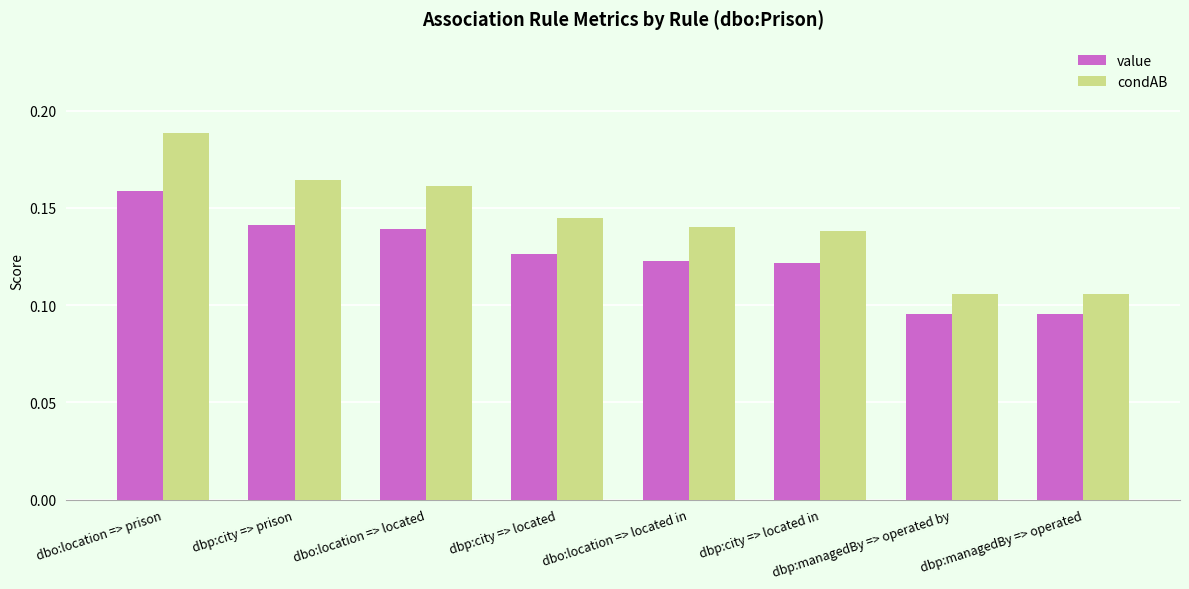

Count the condAB values in the range 0 to 1.

8